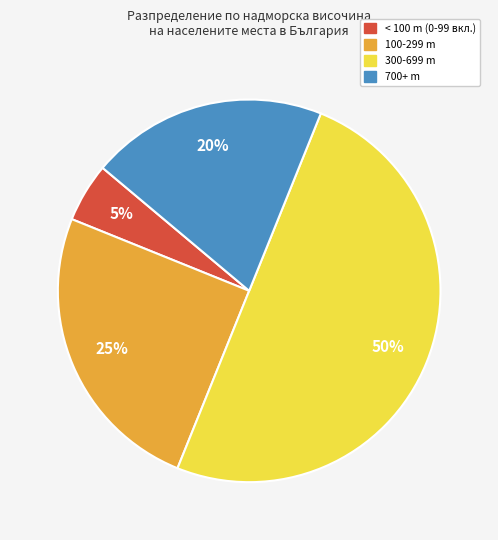

To the nearest percent, what percentage of the pie is < 100 m (0-99 вкл.)?

5%